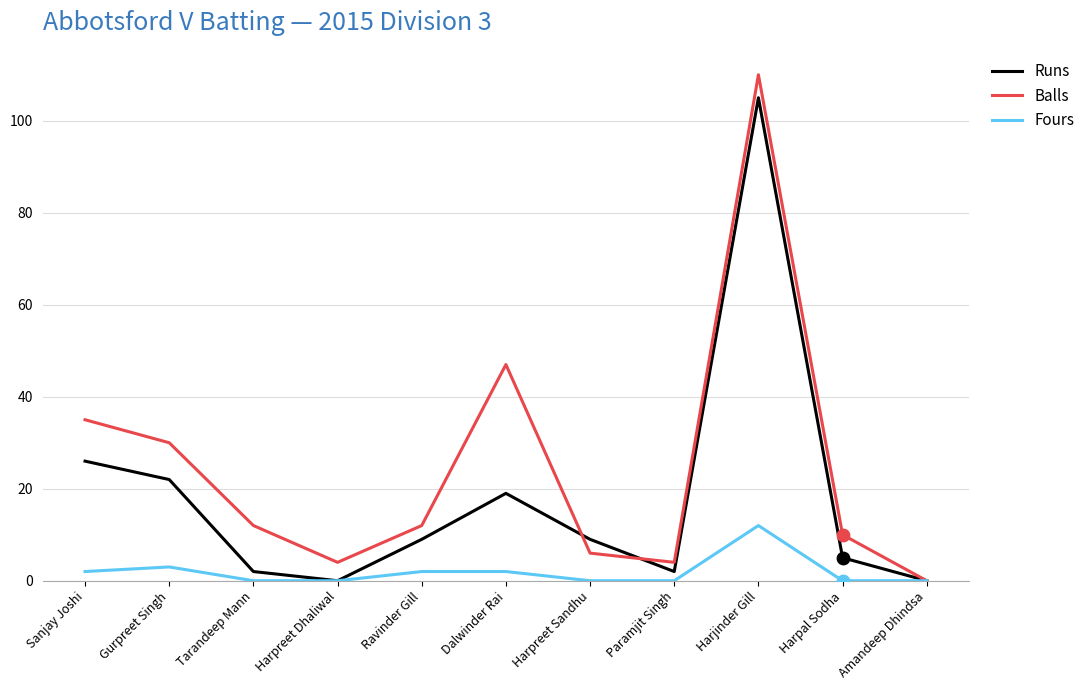

At which category is the sum across all series the highest?

Harjinder Gill